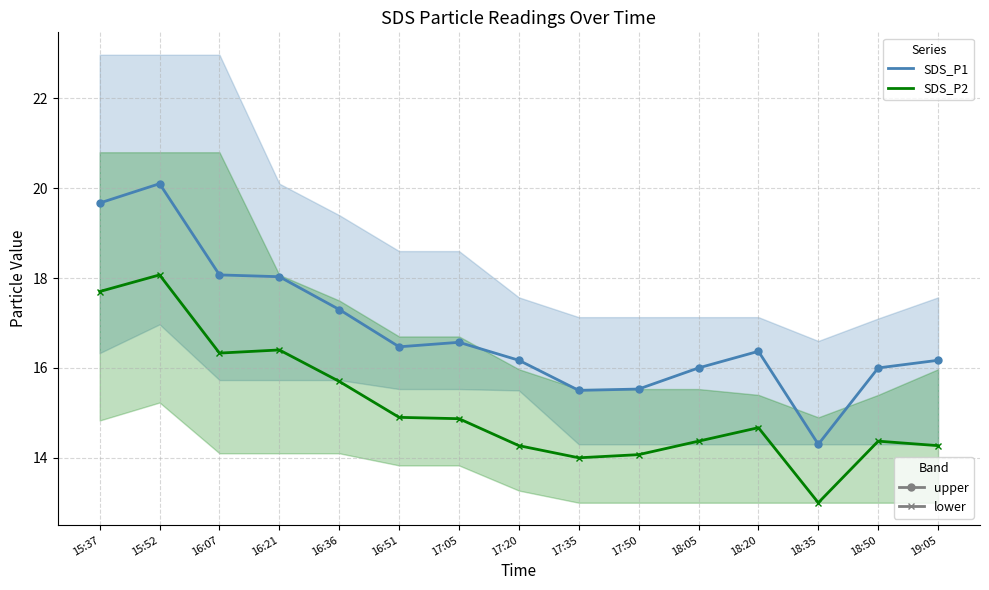

What is the label of the 13th point from the left?

18:35